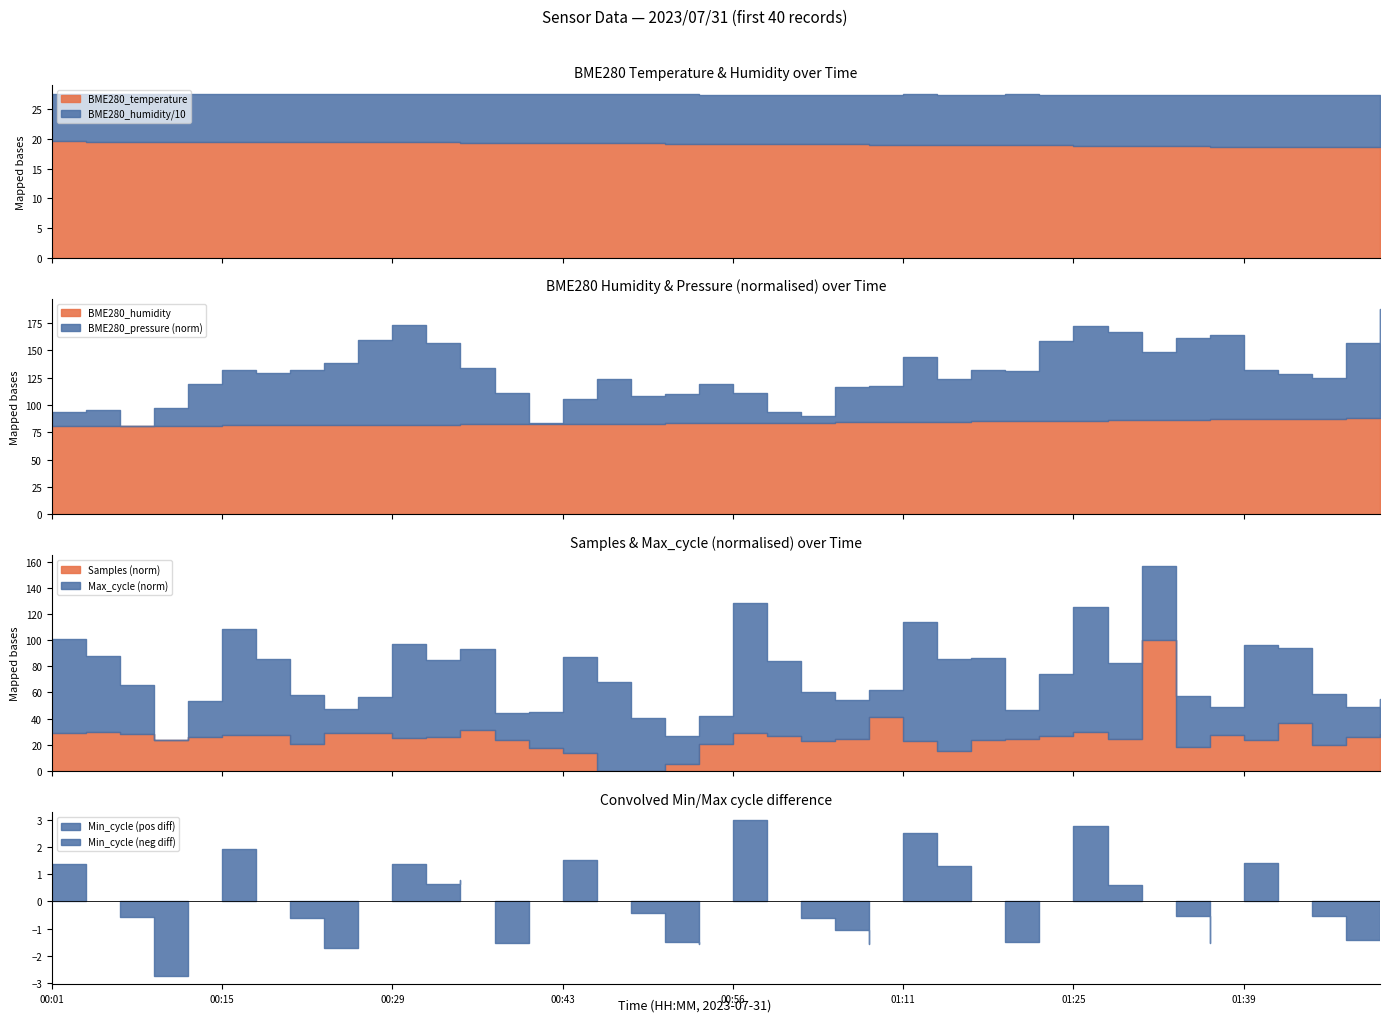

True or false: Min_cycle has more than 1 points higher than both neighbors.

True